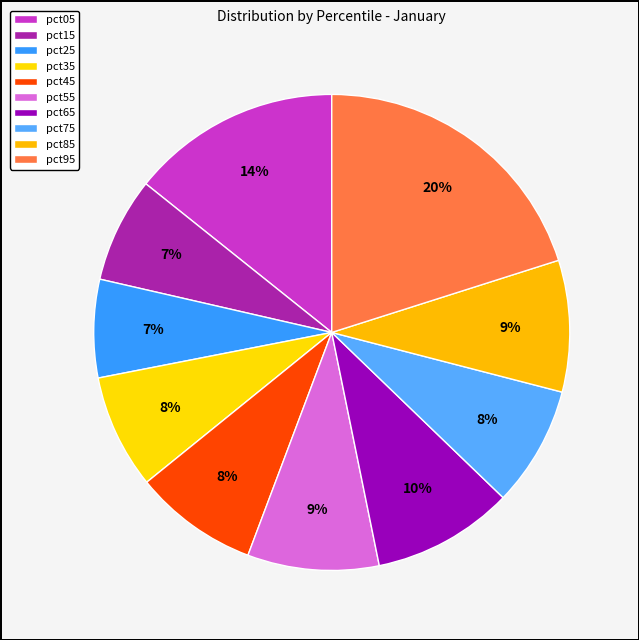

How many segments does this pie chart have?

10